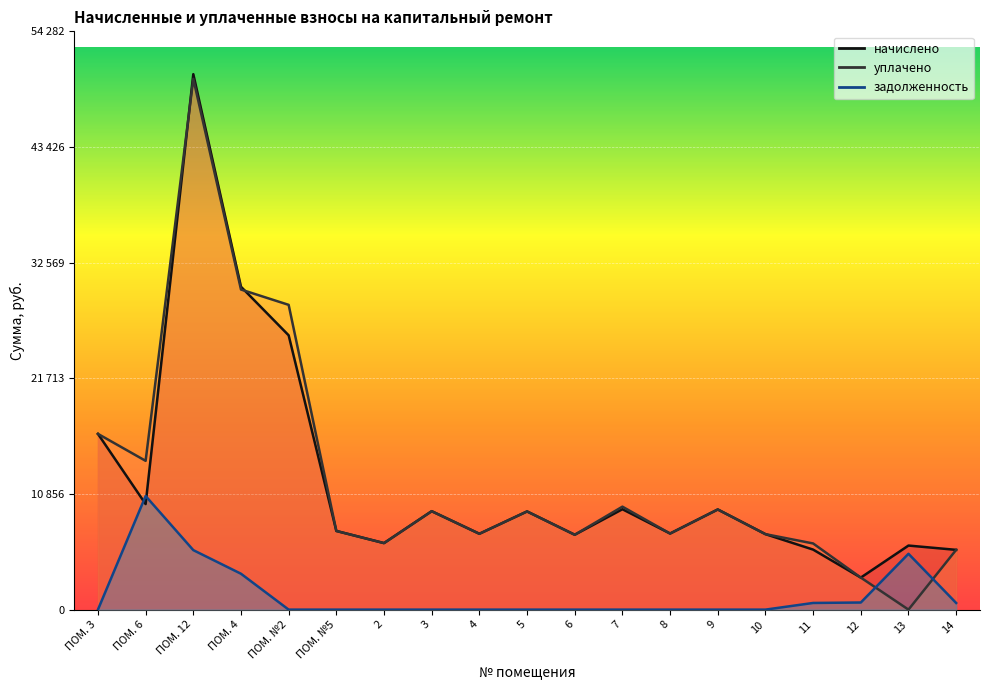

What is the difference between the maximum and minimum values in the задолженность series?

10664.0